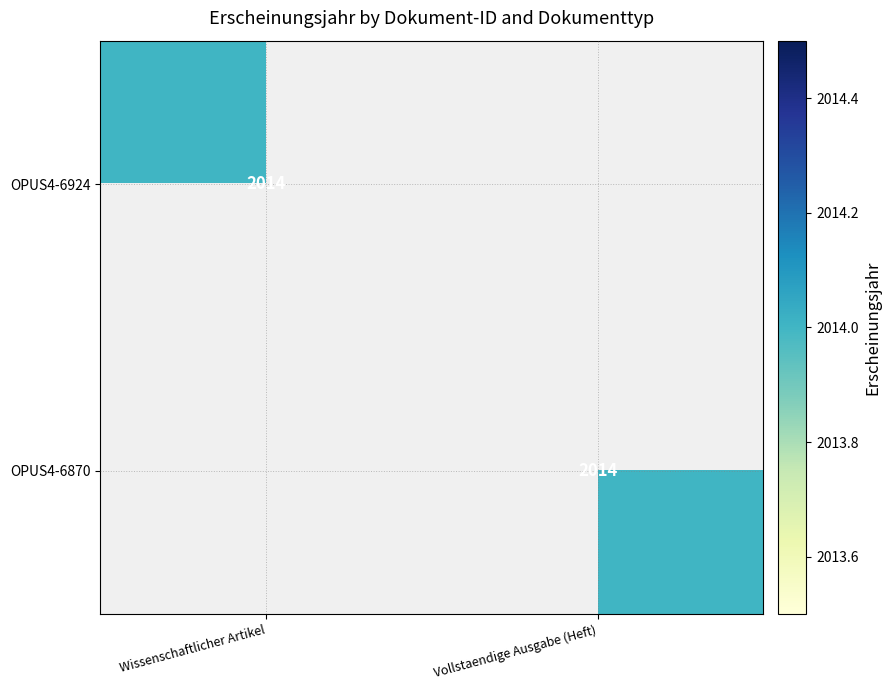

Is it true that OPUS4-6870 equals 3030 at Vollstaendige Ausgabe (Heft)?

False